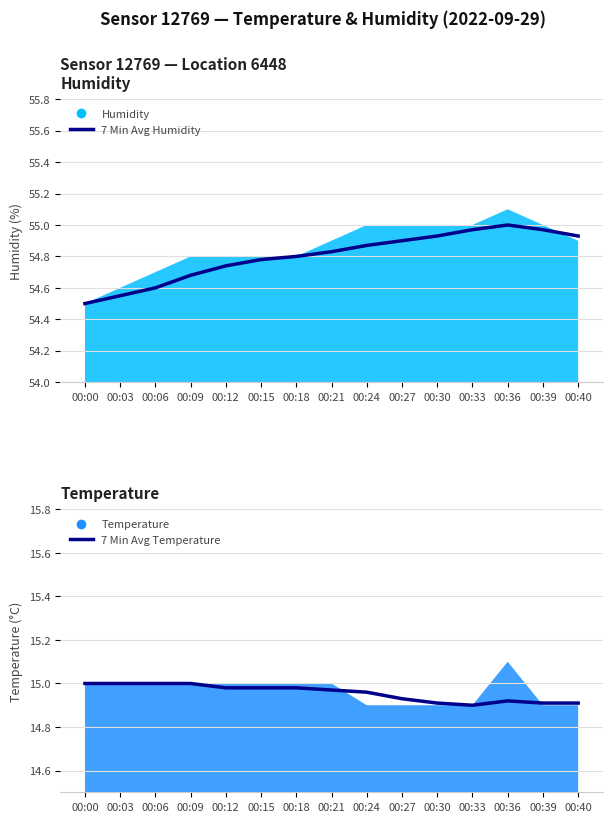

Rank the series at 00:27 from lowest to highest value.

7 Min Avg Temperature, 7 Min Avg Humidity